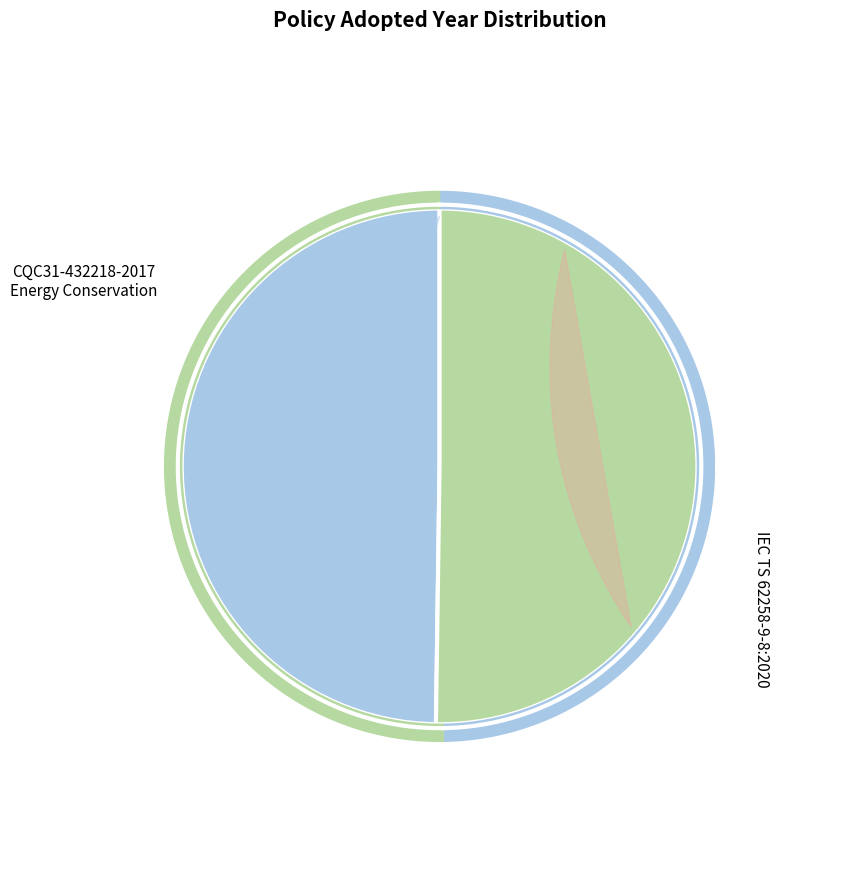

True or false: IEC TS 62258-9-8:2020 accounts for 61% of the total.

False